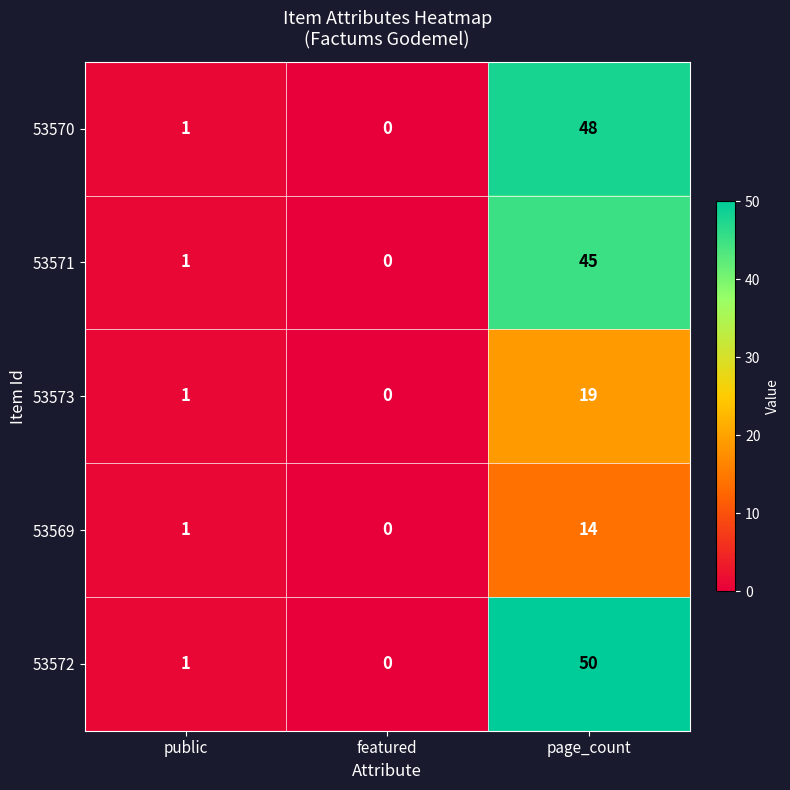

How many categories are shown in the chart?

3